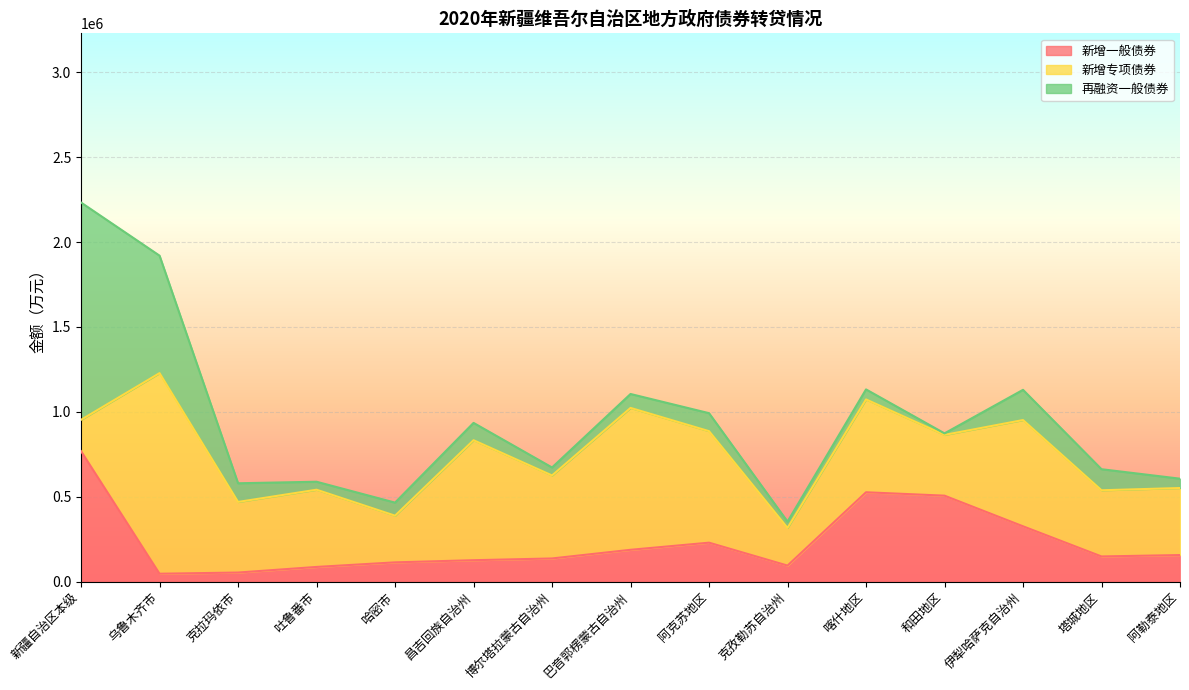

At which label does 新增专项债券 reach its peak?

乌鲁木齐市